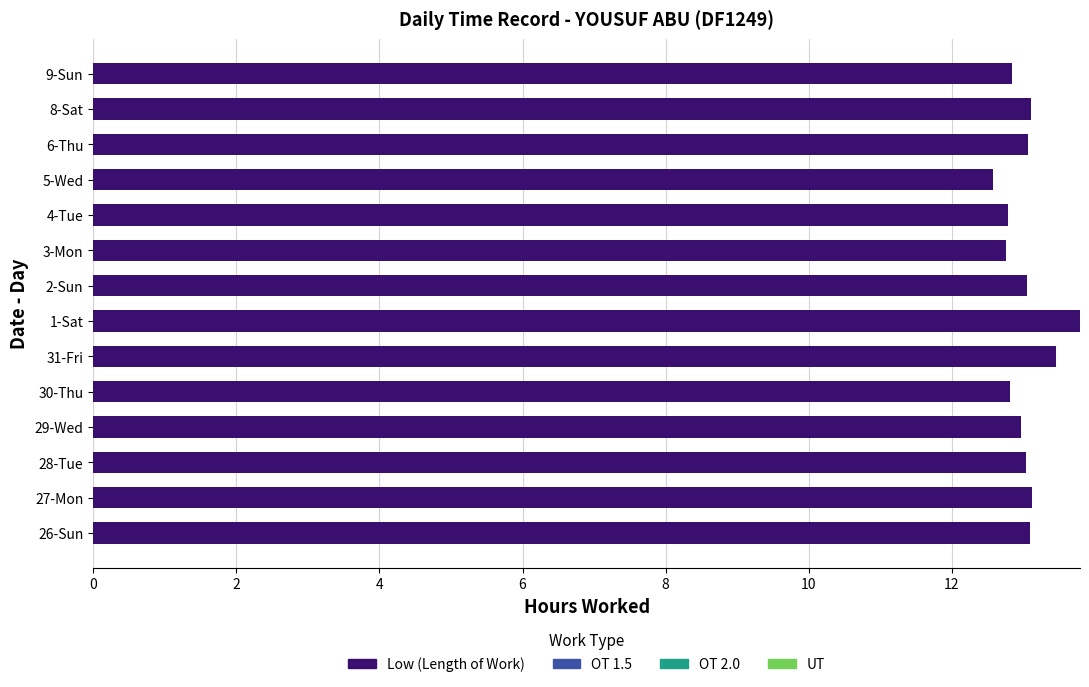

Count the number of data series in this chart.

1